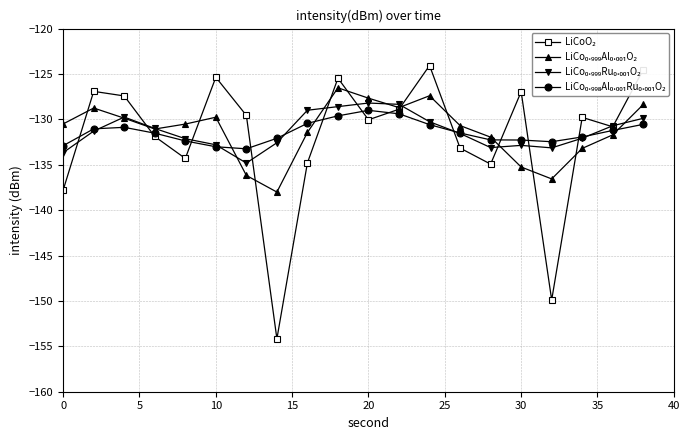

What is the smallest value displayed?

-154.2